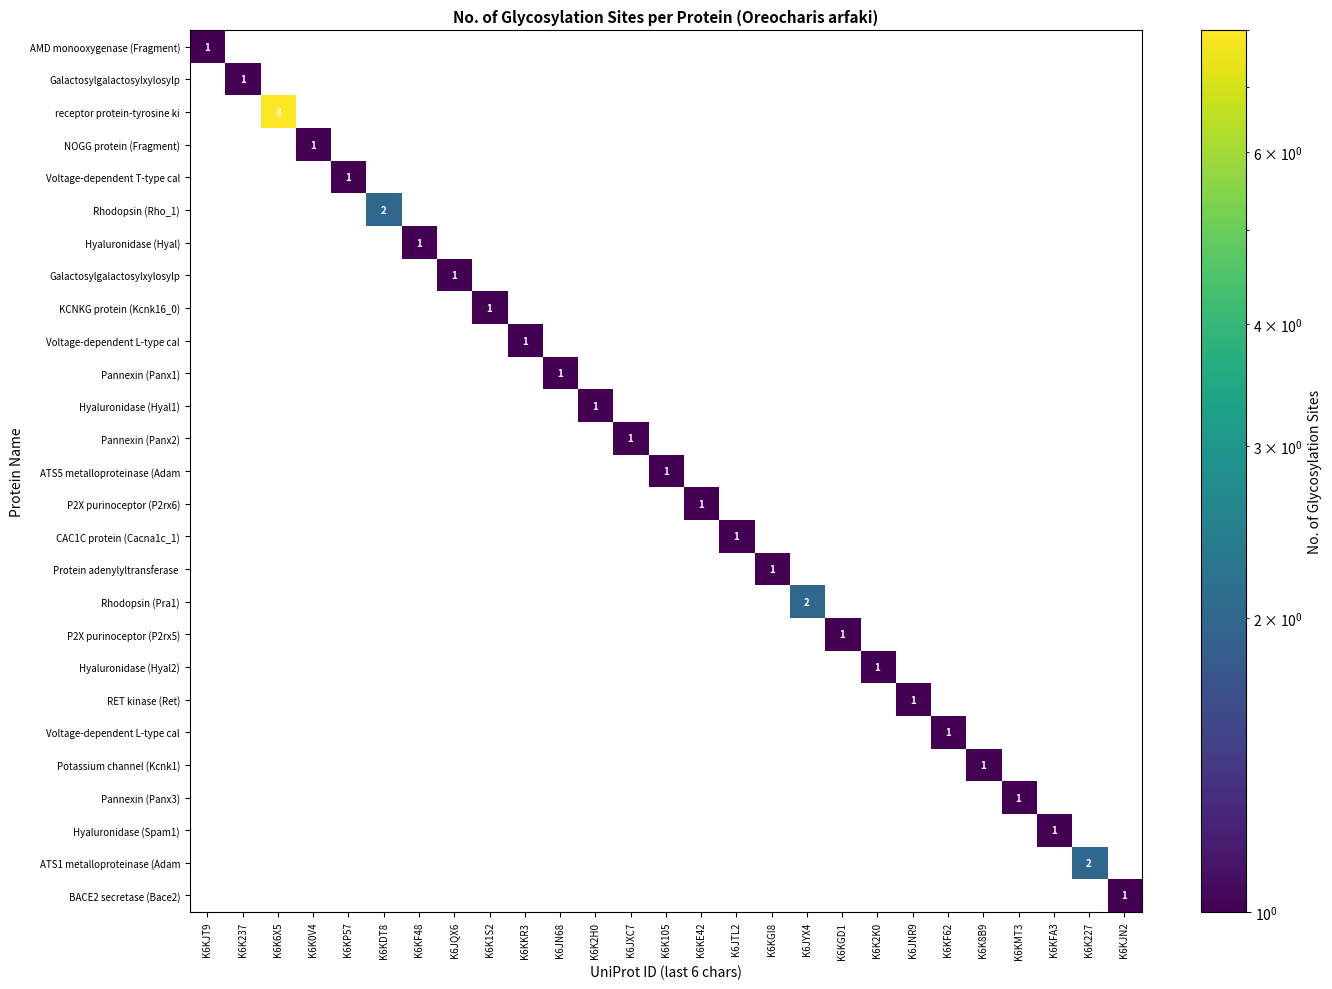

Which label corresponds to the largest value in the chart?

K6K6X5